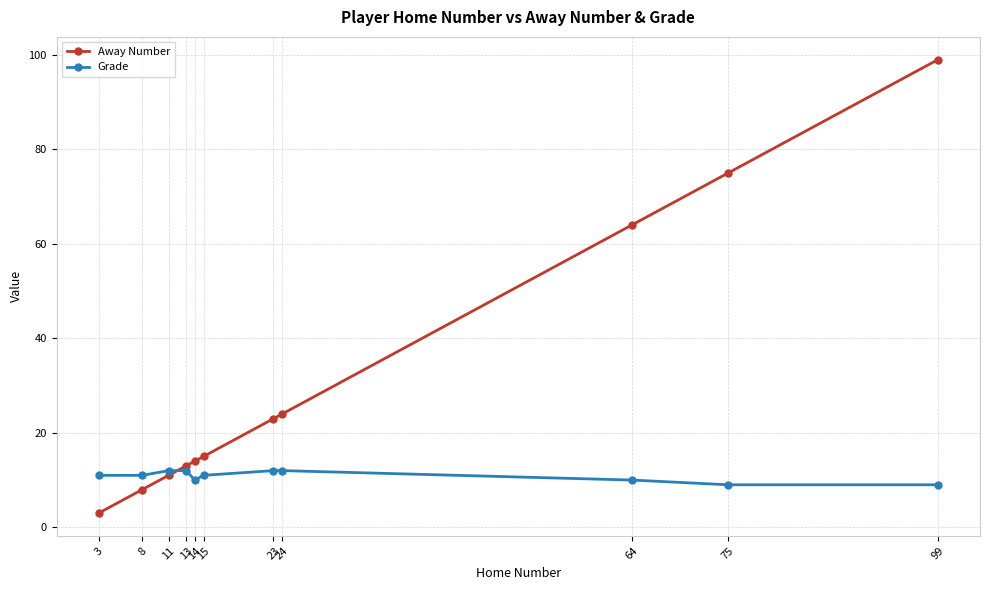

What value does the Grade series have at 99?

9